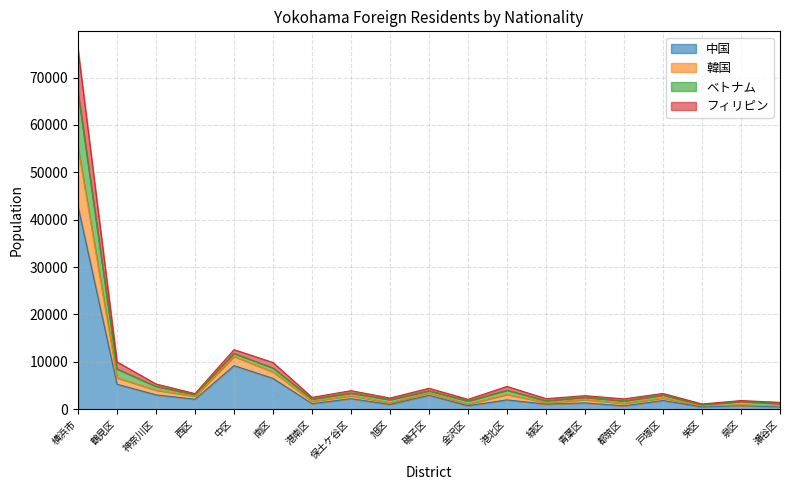

Which label corresponds to the largest value in the chart?

横浜市